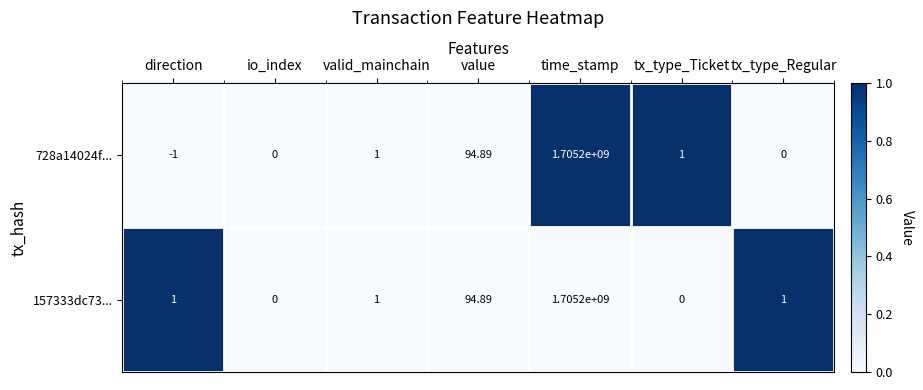

At which category does the chart reach its minimum across all series?

direction